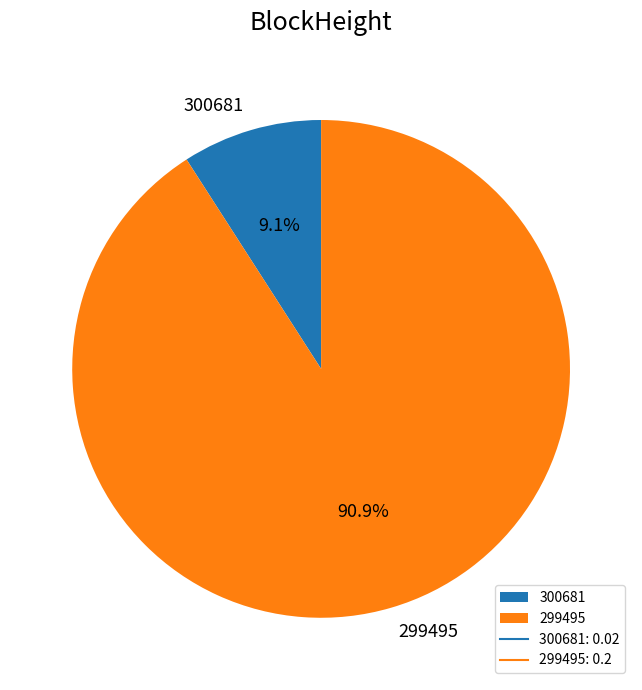

How many segments does this pie chart have?

2